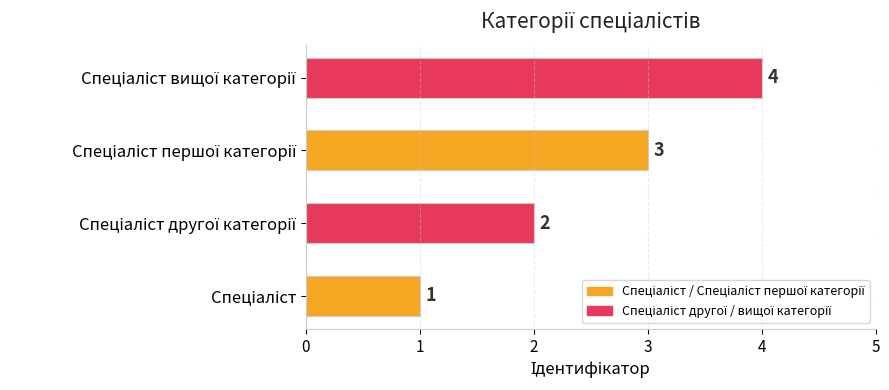

How many values are between 2 and 4?

3